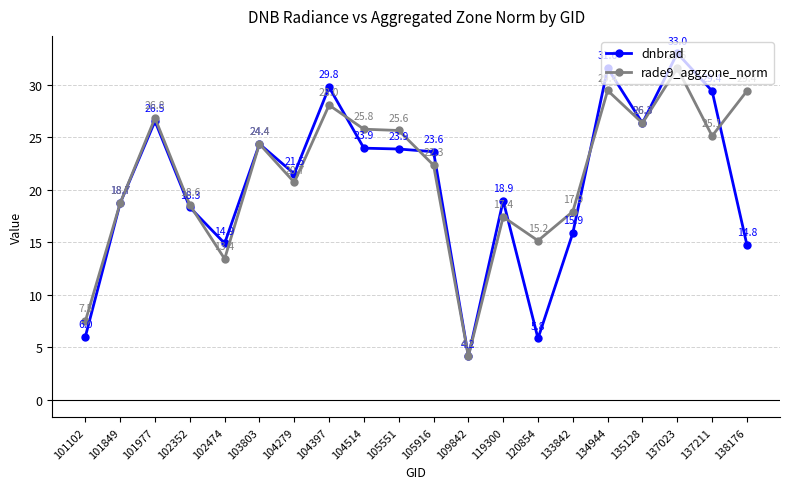

The dnbrad series shows 26.3 at 135128. True or false?

True